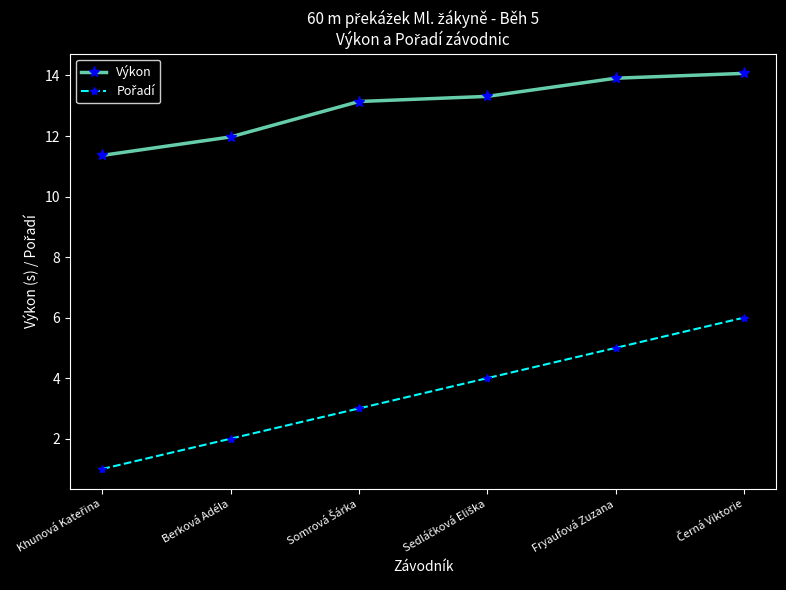

What is the spread (max minus min) of values at Berková Adéla?

10.0